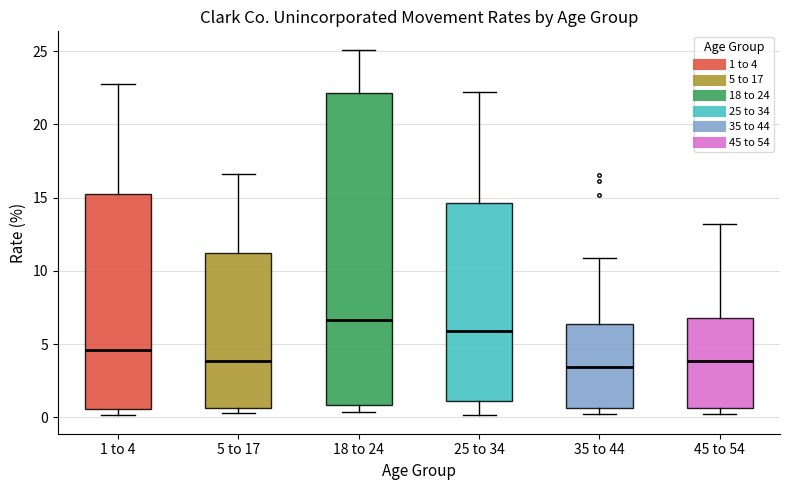

Comparing the boxes themselves (not the whiskers), which one is the tallest?

18 to 24